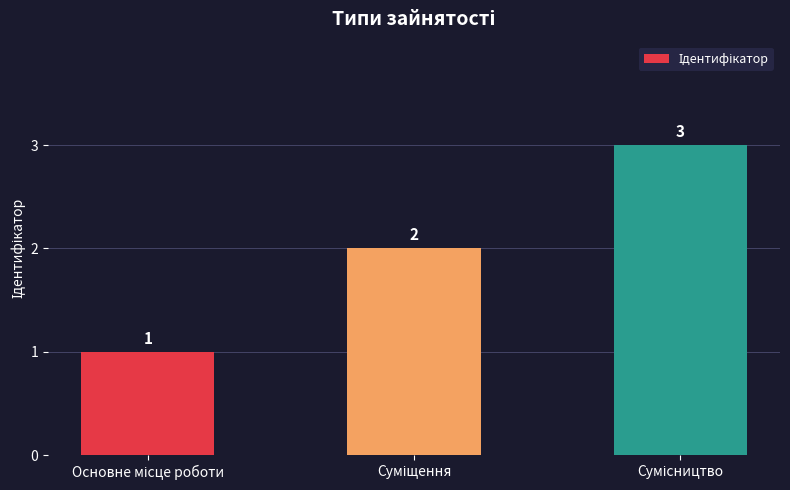

What is the value of the 3rd bar from the left?

3